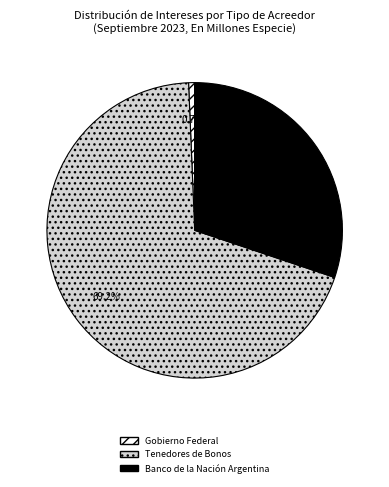

Count the number of slices in the pie.

3